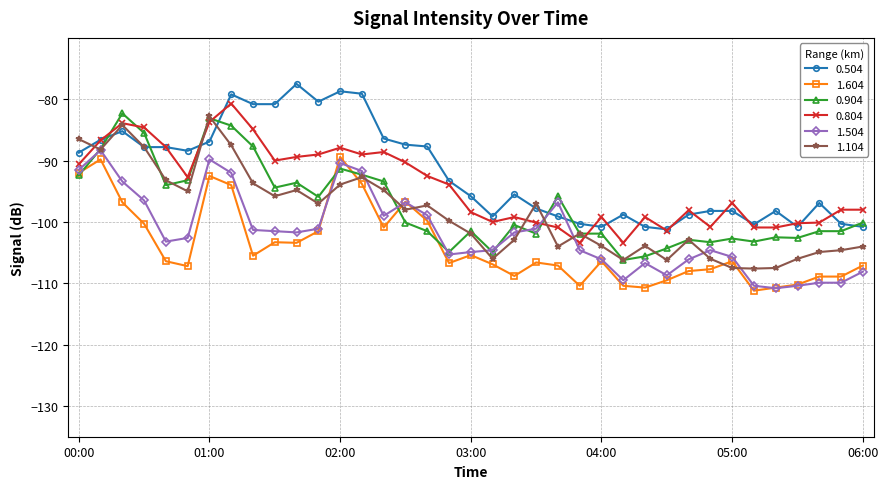

Which series ends up on top after the final intersection of 0.504 and 1.504?

0.504